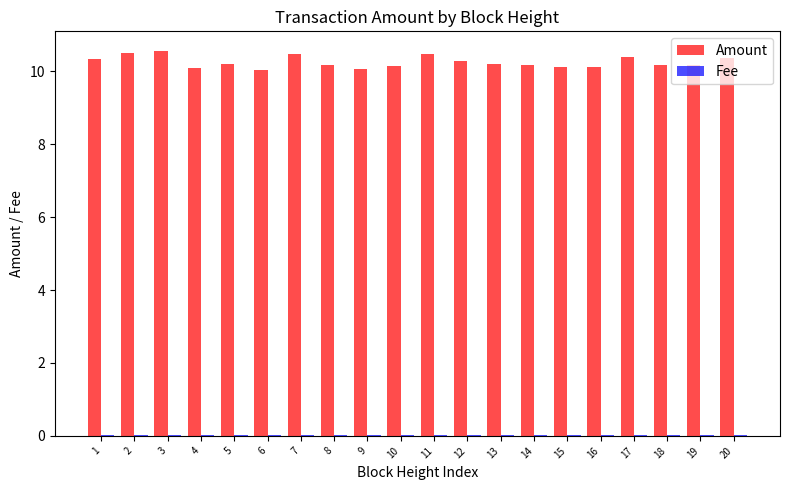

Is it true that Amount equals 10.3 at 1?

True